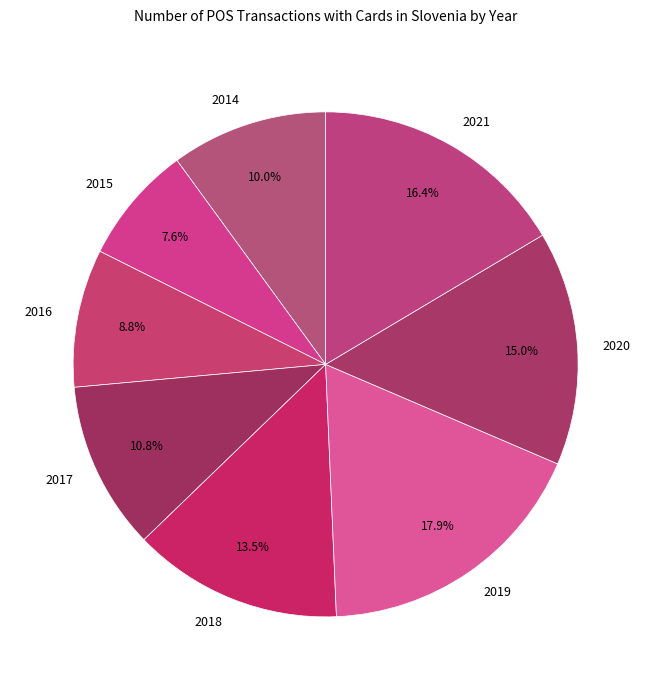

To the nearest percent, what is the combined percentage of 2019 and 2021?

34%